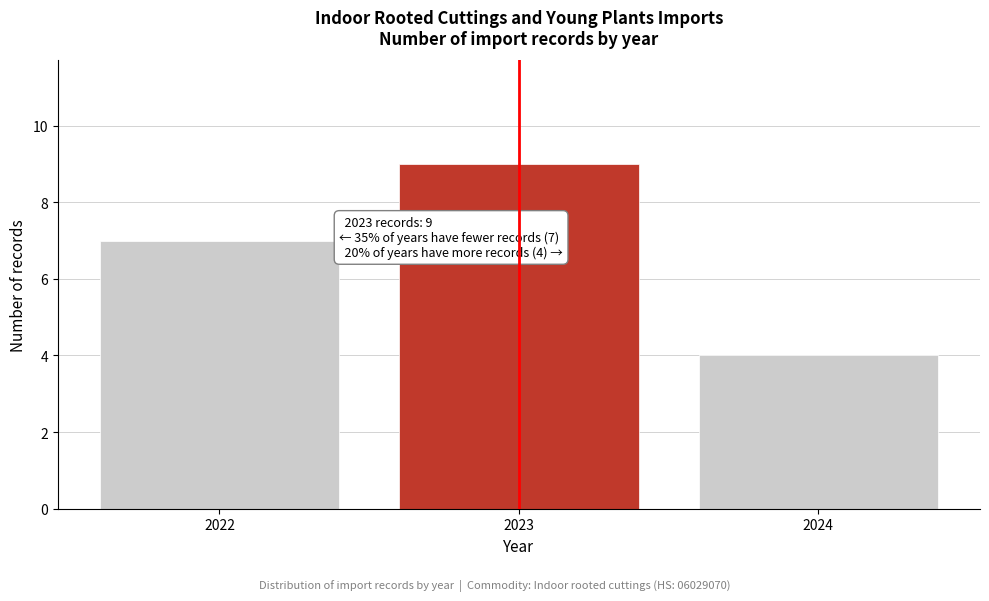

Reading left to right, list all the values displayed in this chart.

7	9	4